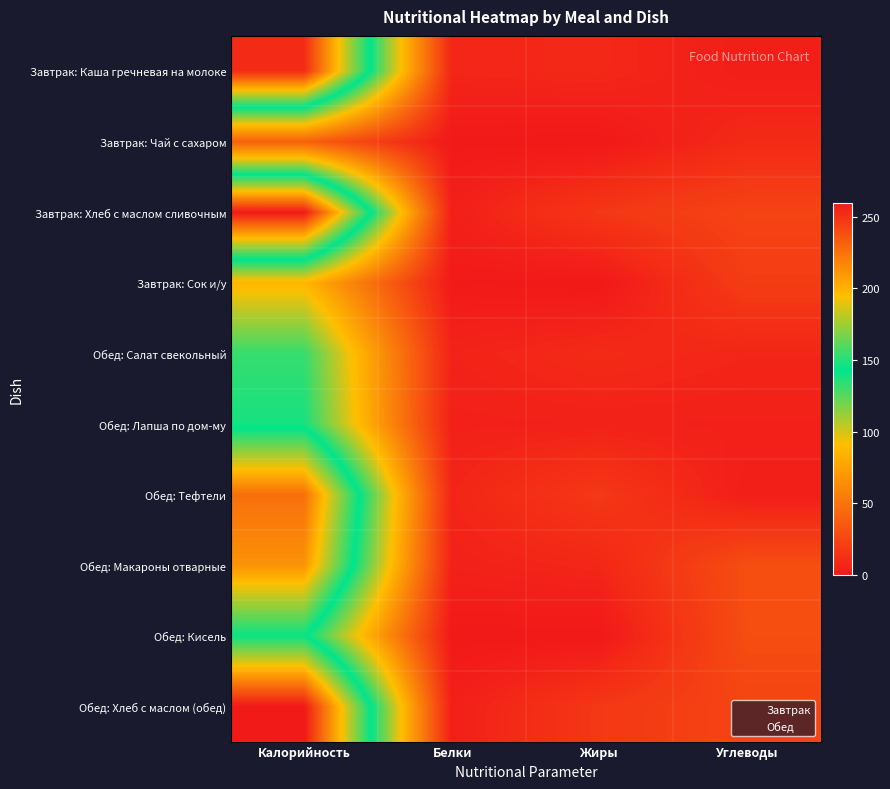

Reading left to right, what are all the values shown in this chart?

Завтрак: Каша гречневая на молоке: Калорийность=252.5	Белки=7.5	Жиры=8.5	Углеводы=3.2
Завтрак: Чай с сахаром: Калорийность=40.0	Белки=0.5	Жиры=0.0	Углеводы=9.5
Завтрак: Хлеб с маслом сливочным: Калорийность=260.0	Белки=4.0	Жиры=16.7	Углеводы=23.8
Завтрак: Сок и/у: Калорийность=86.6	Белки=1.0	Жиры=0.0	Углеводы=19.8
Обед: Салат свекольный: Калорийность=132.0	Белки=6.0	Жиры=9.7	Углеводы=7.2
Обед: Лапша по дом-му: Калорийность=138.7	Белки=4.7	Жиры=5.1	Углеводы=4.9
Обед: Тефтели: Калорийность=226.0	Белки=6.9	Жиры=17.5	Углеводы=3.1
Обед: Макароны отварные: Калорийность=212.0	Белки=5.3	Жиры=7.8	Углеводы=28.8
Обед: Кисель: Калорийность=145.1	Белки=0.2	Жиры=0.0	Углеводы=28.5
Обед: Хлеб с маслом (обед): Калорийность=260.0	Белки=4.0	Жиры=17.0	Углеводы=24.1